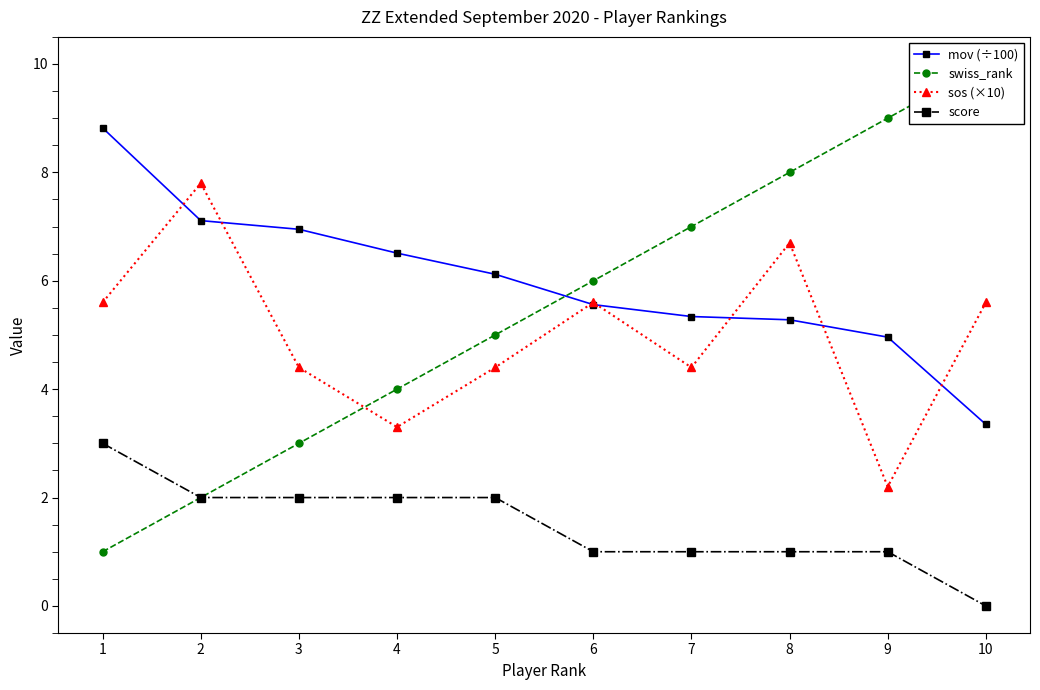

Read the swiss_rank value at 3.

3.0